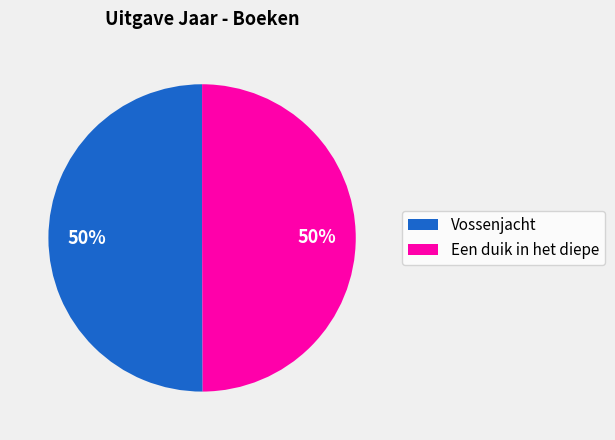

How many segments does this pie chart have?

2